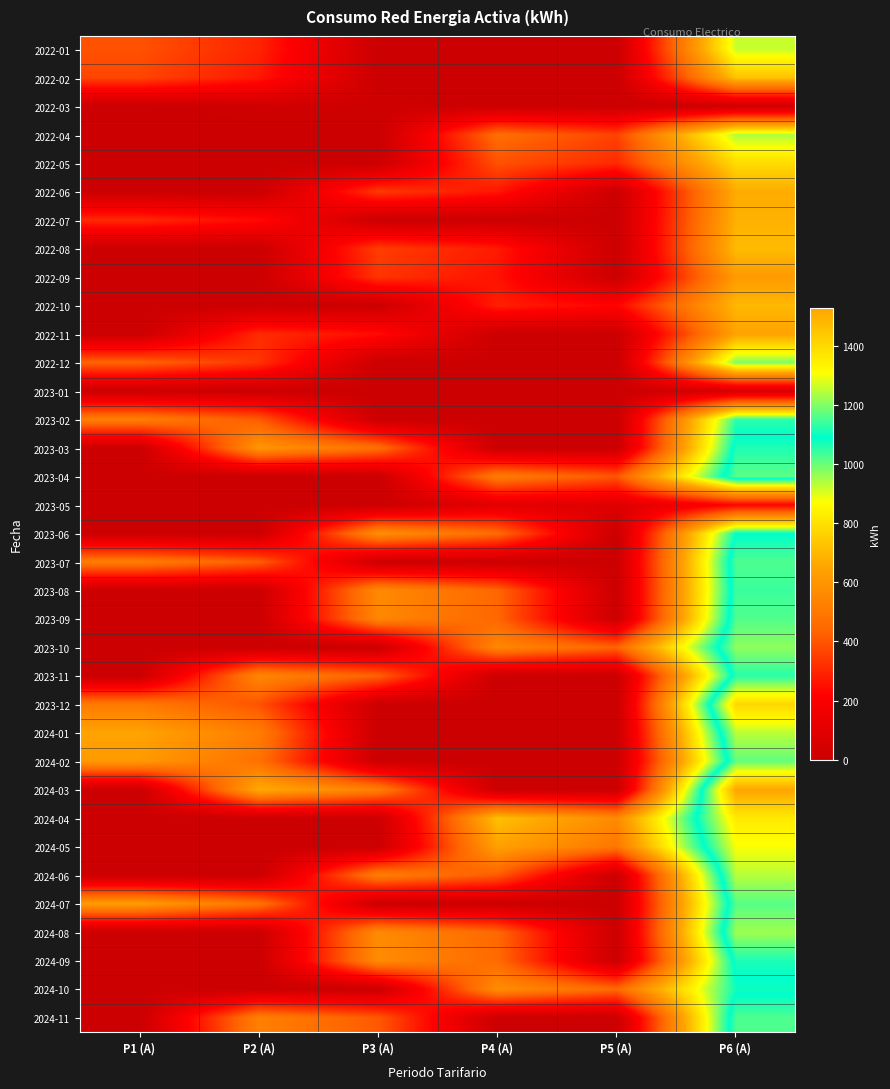

At which category does the chart reach its peak across all series?

P6 (A)